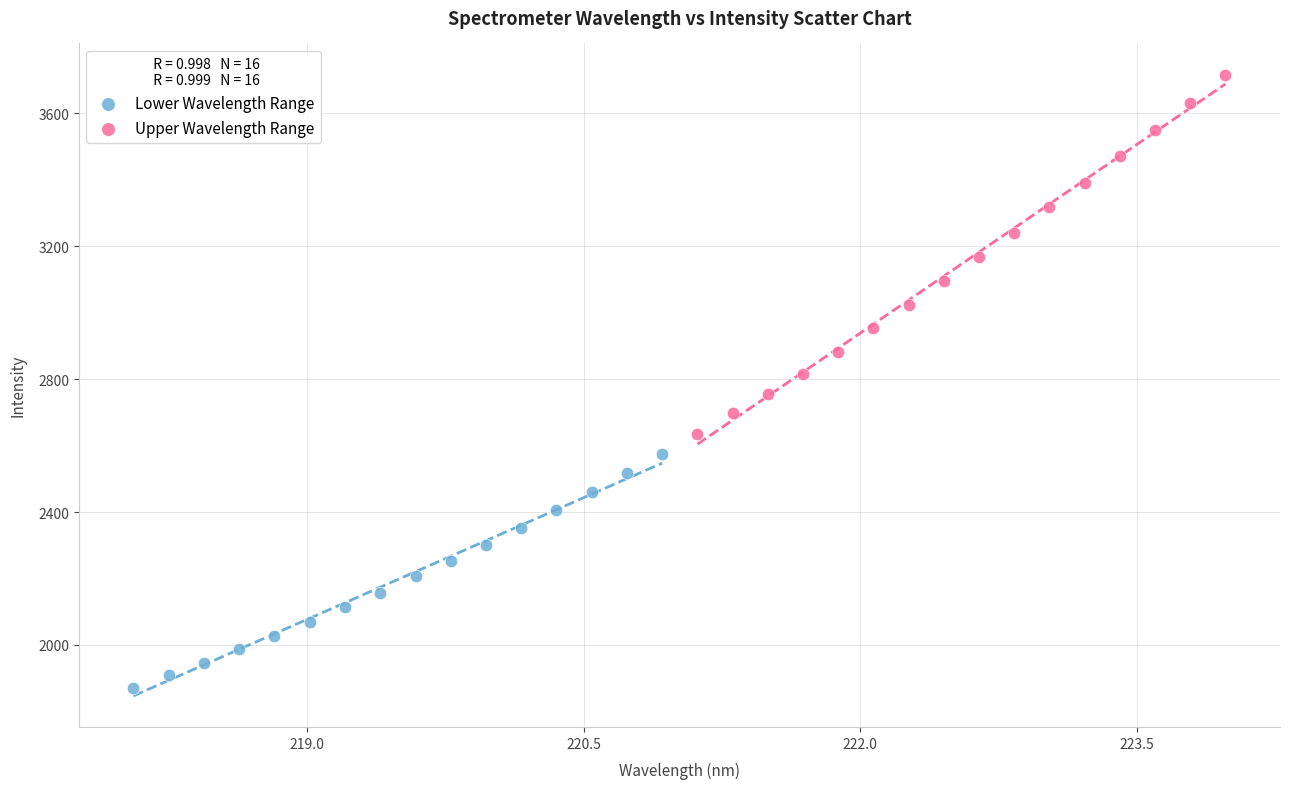

Which series contains the highest Y value?

Upper Wavelength Range